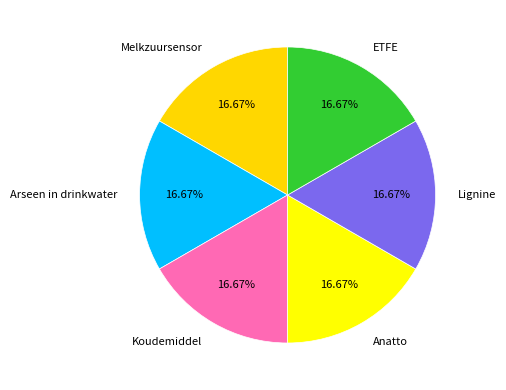

Is it true that Anatto is 17% of the pie?

True